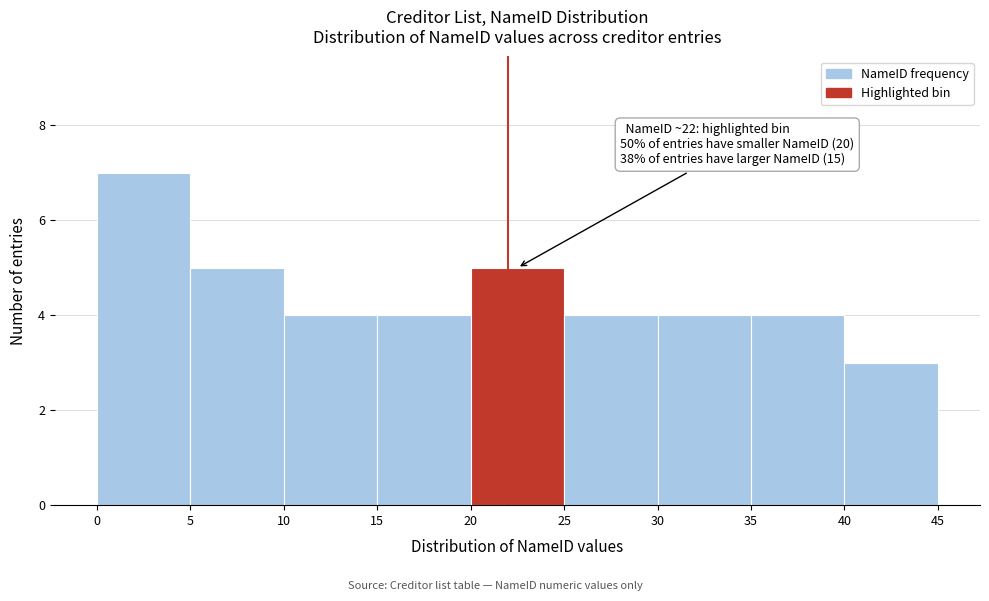

Over which range of the x-axis is the bar tallest?

0 to 5